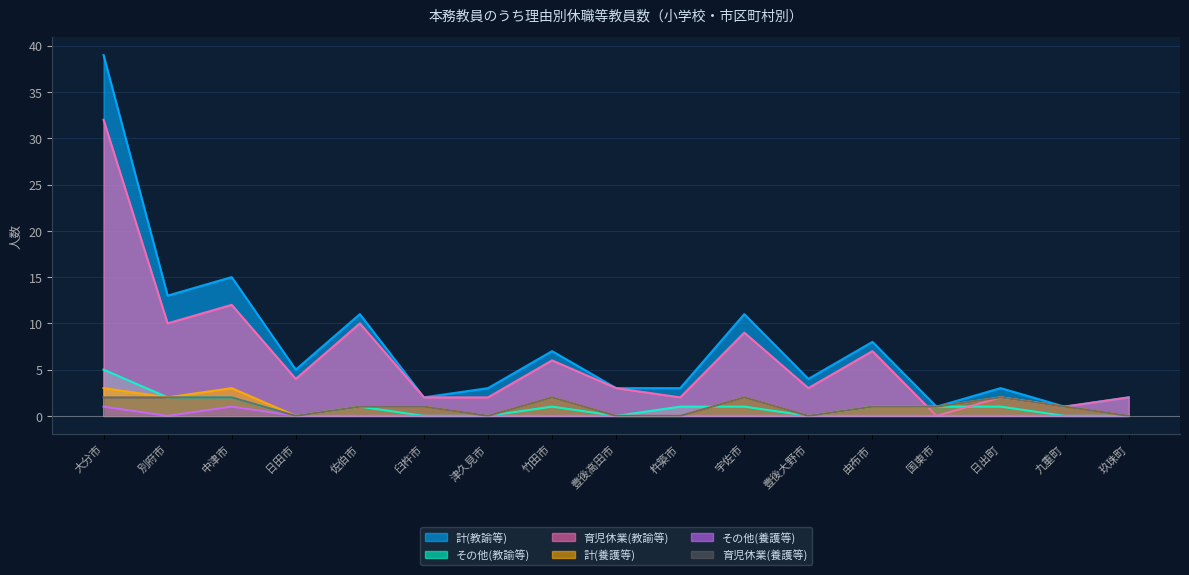

What is the label of the 4th point from the right?

国東市